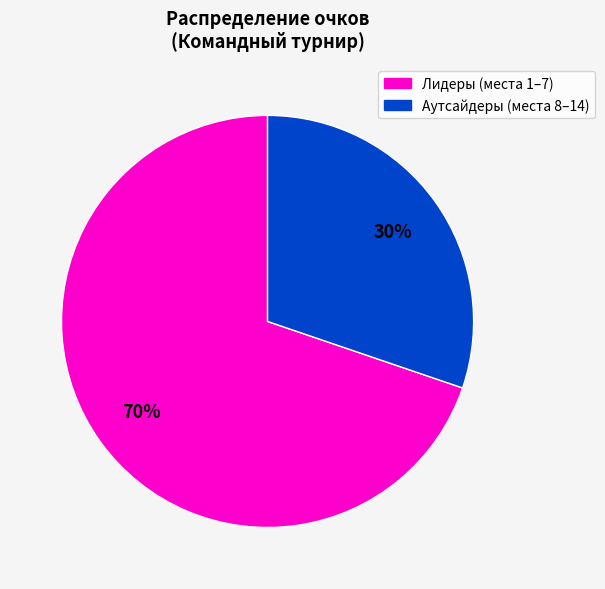

To the nearest percent, what is the difference between the largest and smallest slice percentages?

40%